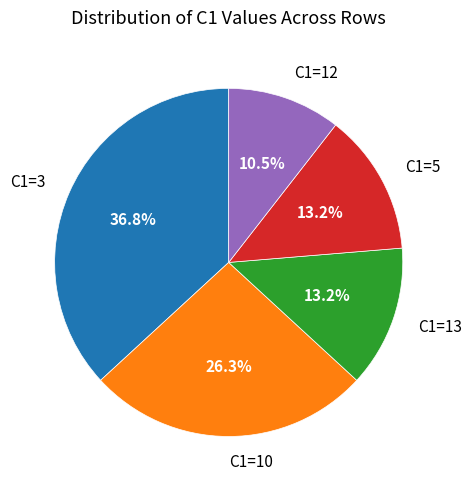

How many segments does this pie chart have?

5